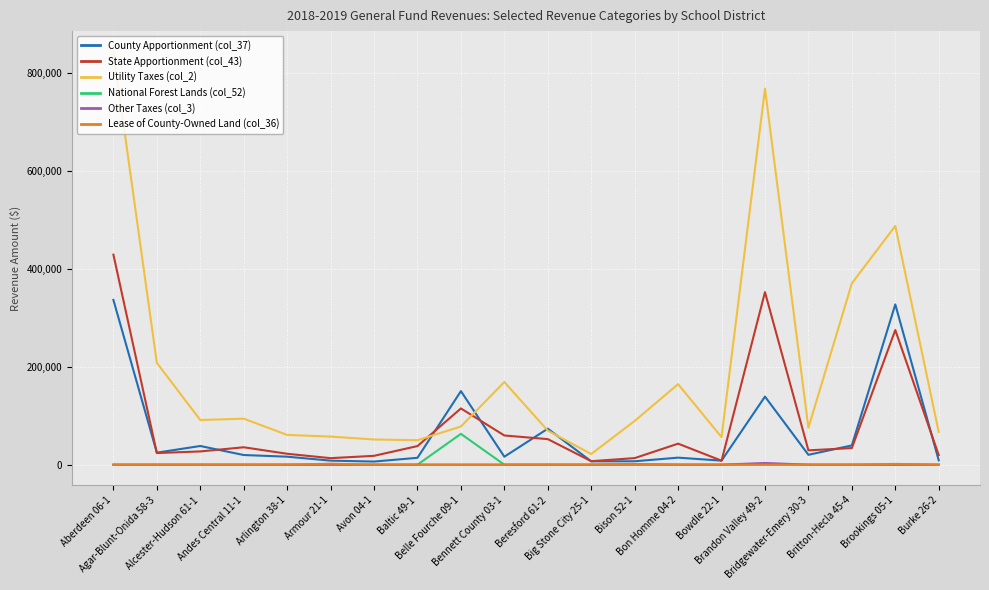

What are all the series names shown in the legend?

County Apportionment (col_37), State Apportionment (col_43), Utility Taxes (col_2), National Forest Lands (col_52), Other Taxes (col_3), Lease of County-Owned Land (col_36)